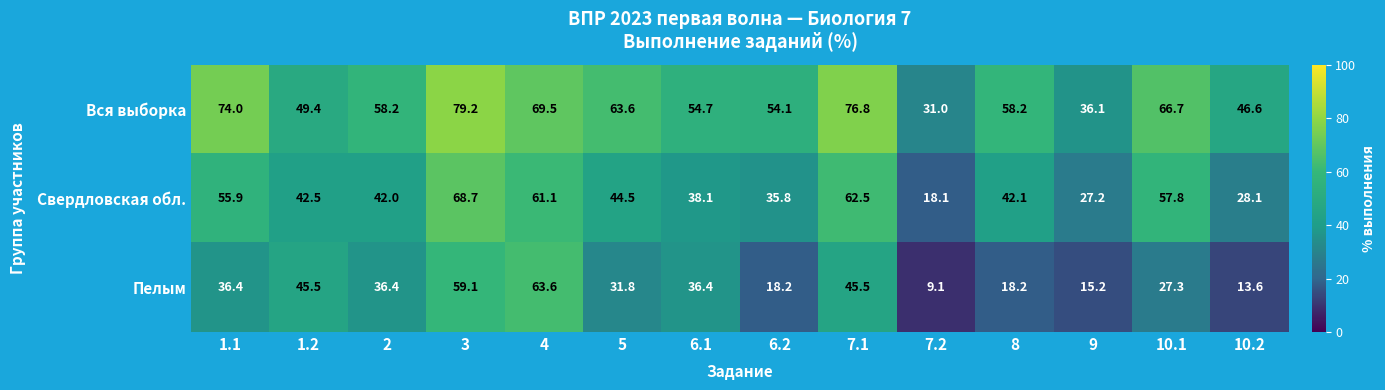

True or false: Вся выборка has a value of 71.3 at 10.2.

False